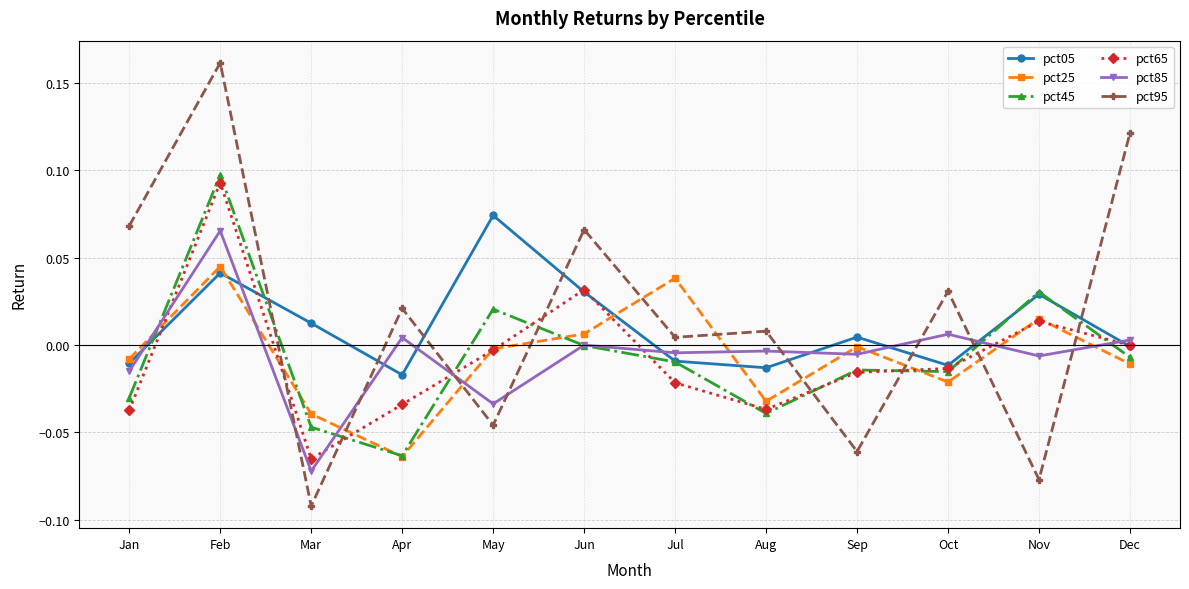

What are all the series names shown in the legend?

pct05, pct25, pct45, pct65, pct85, pct95